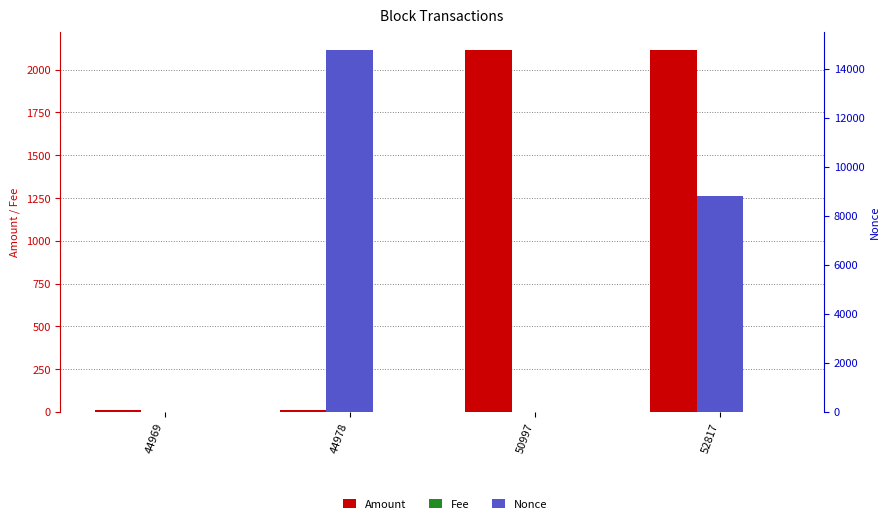

Which series has the largest total across all categories?

Nonce